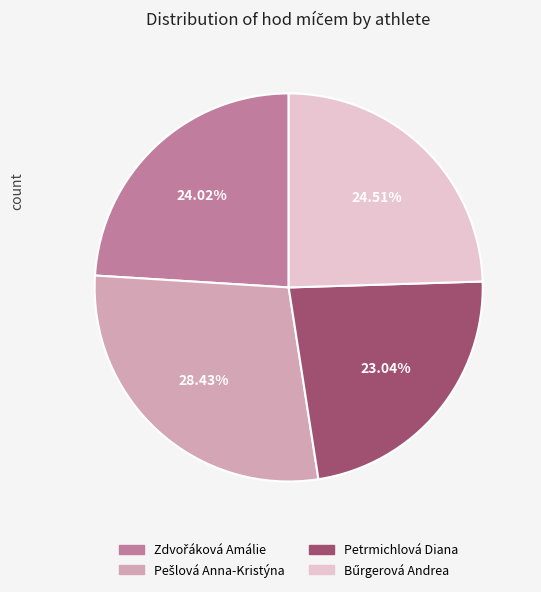

The Petrmichlová Diana slice represents 31% of the pie. True or false?

False